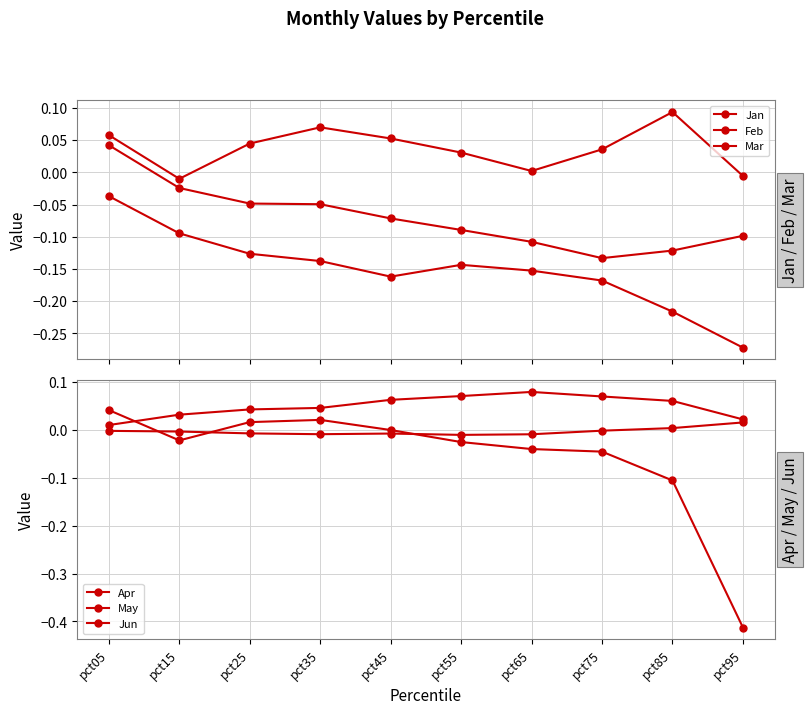

In Jun, how many points are higher than both neighbors (excluding endpoints)?

1